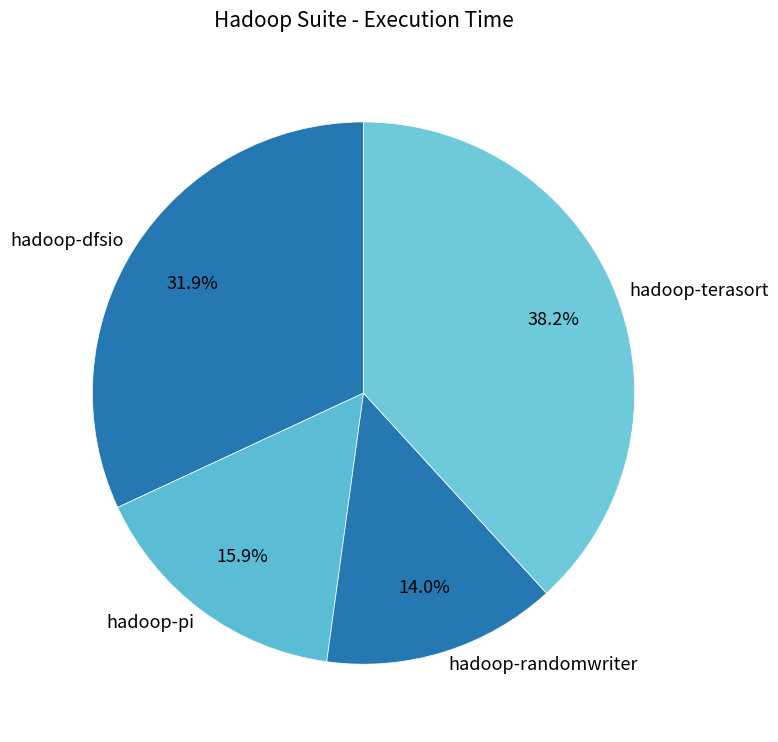

Between hadoop-pi and hadoop-terasort, which is larger?

hadoop-terasort